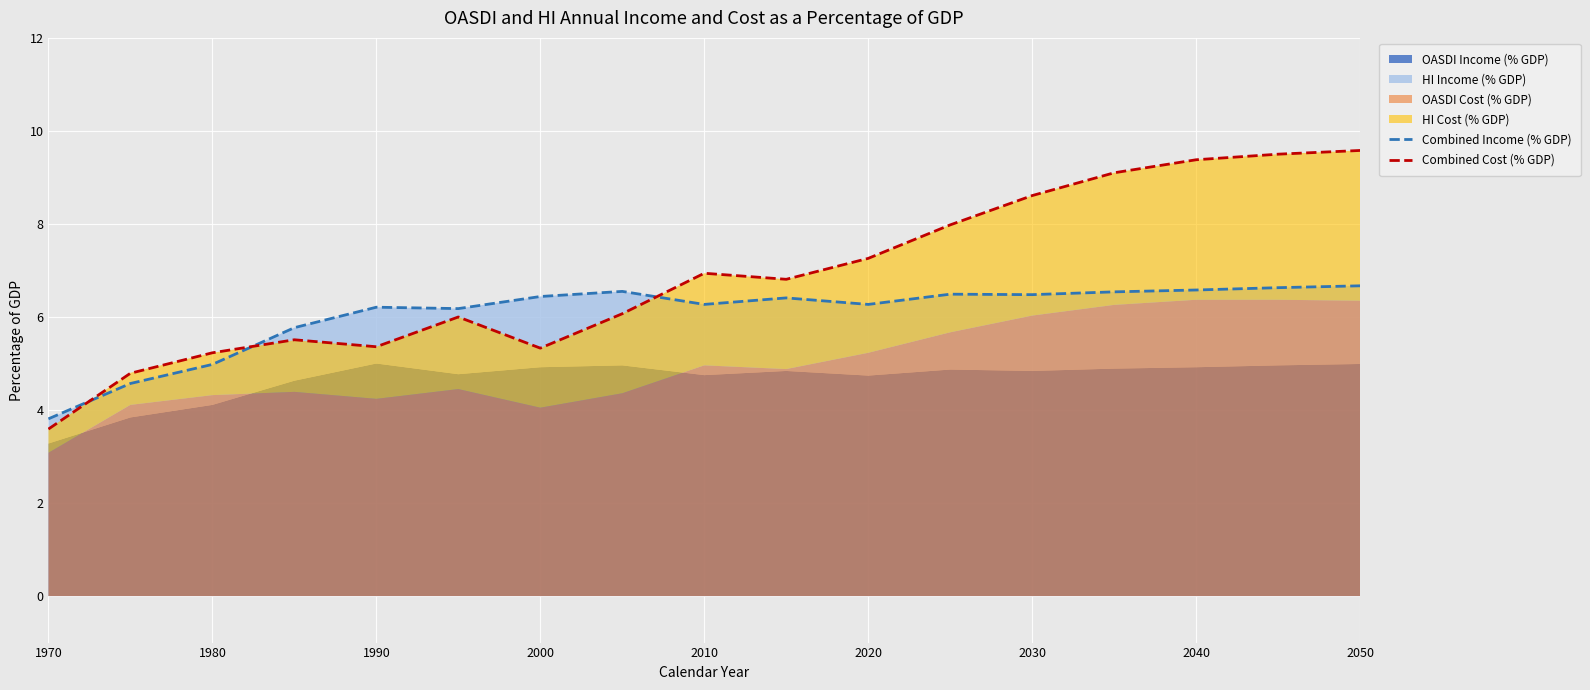

True or false: Combined Cost (% GDP) and Combined Income (% GDP) intersect in this chart.

True